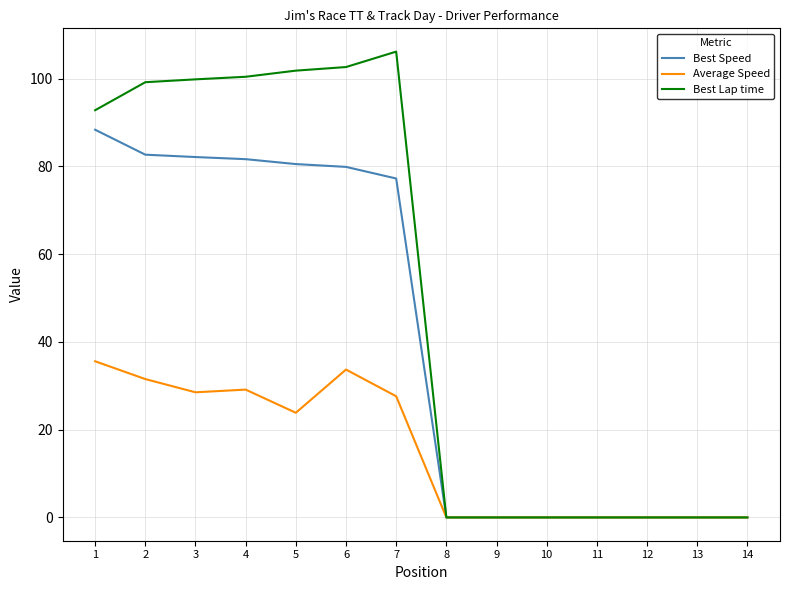

What is the spread (max minus min) of values at 4?

71.3